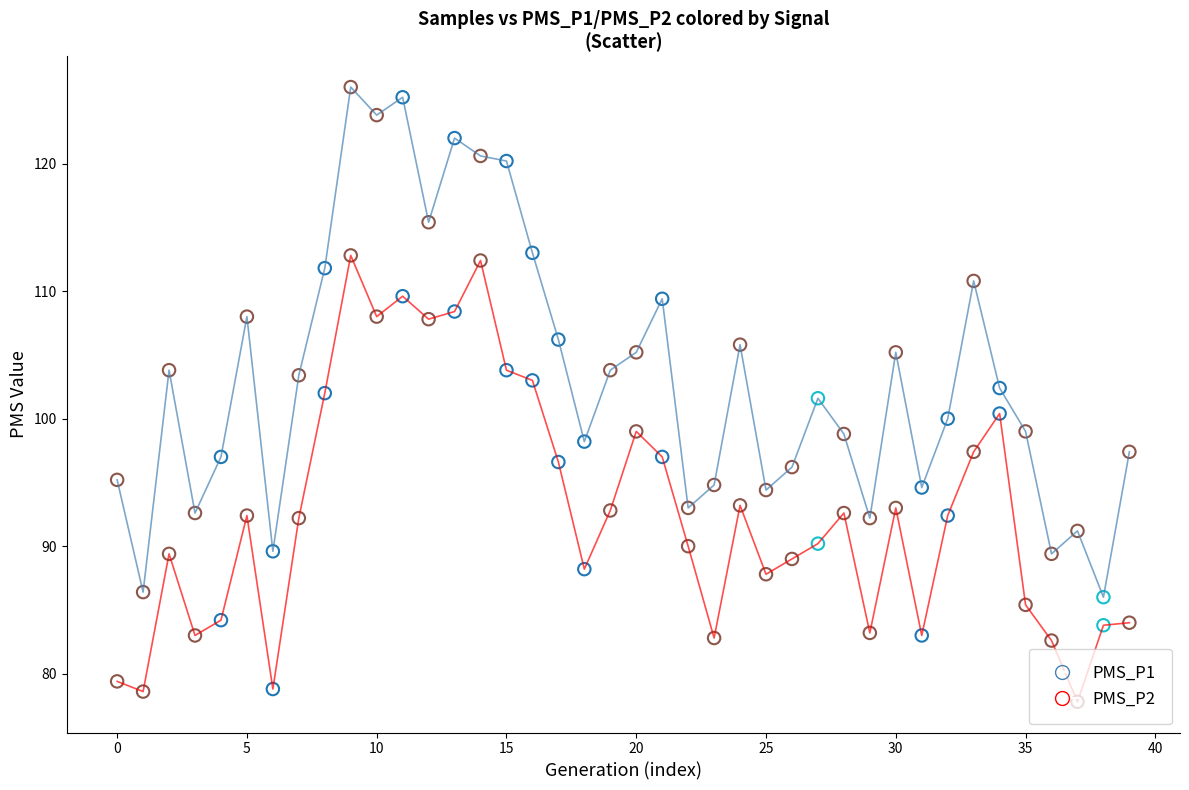

What is the smallest value displayed?

77.8